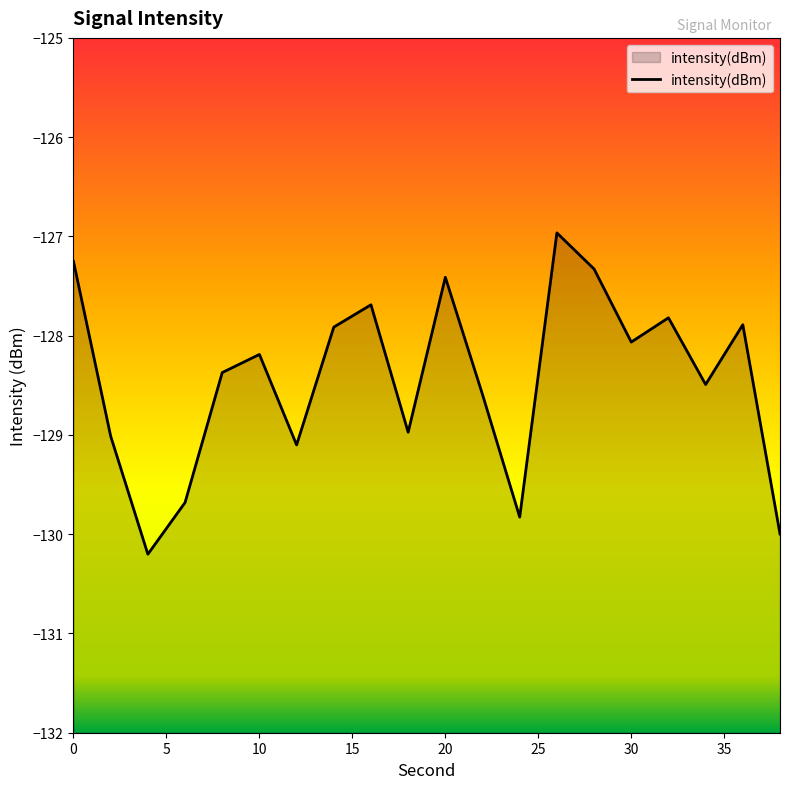

Rank the categories by value from lowest to highest.

4, 38, 24, 6, 12, 2, 18, 22, 34, 8, 10, 30, 14, 36, 32, 16, 20, 28, 0, 26